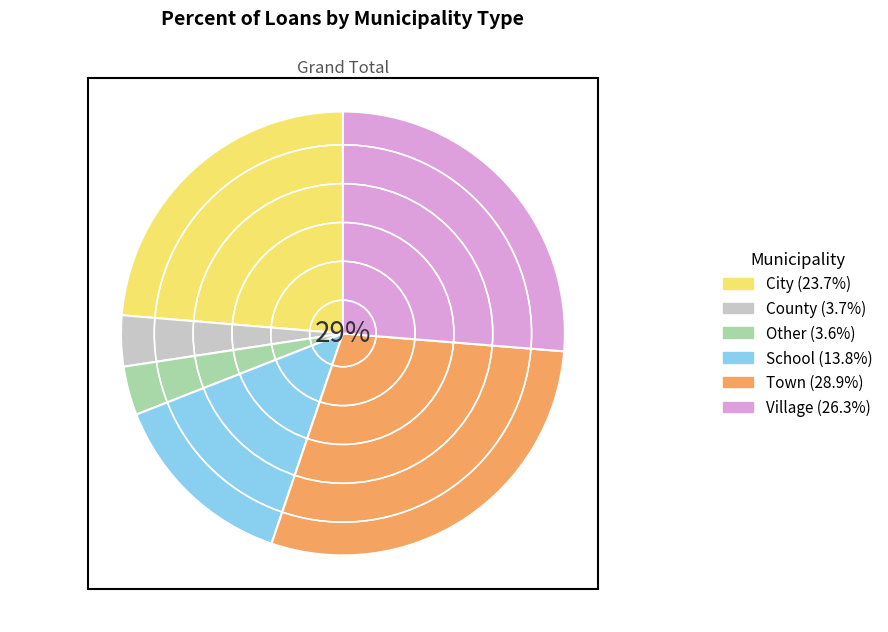

To the nearest percent, what is the combined percentage of Town and County?

33%